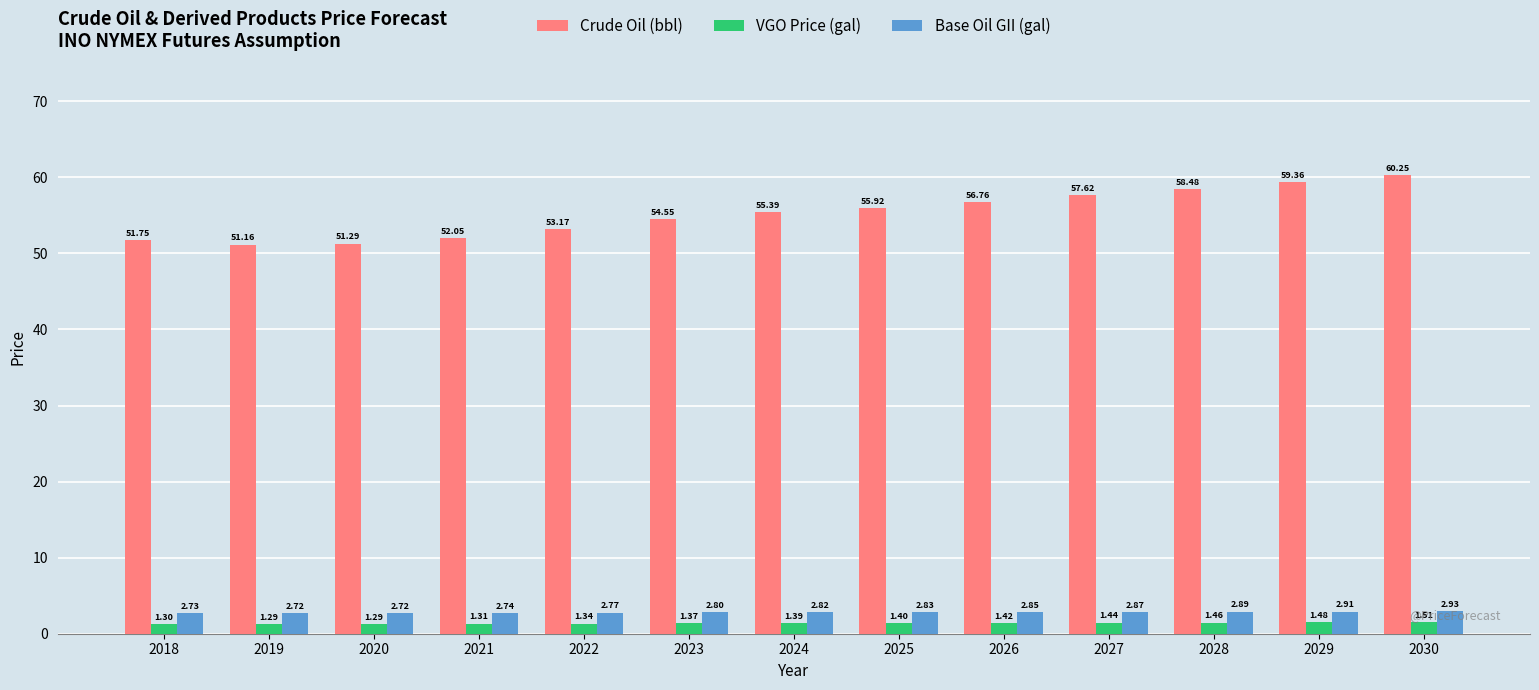

What is the average value of the Crude Oil (bbl) series?

55.2